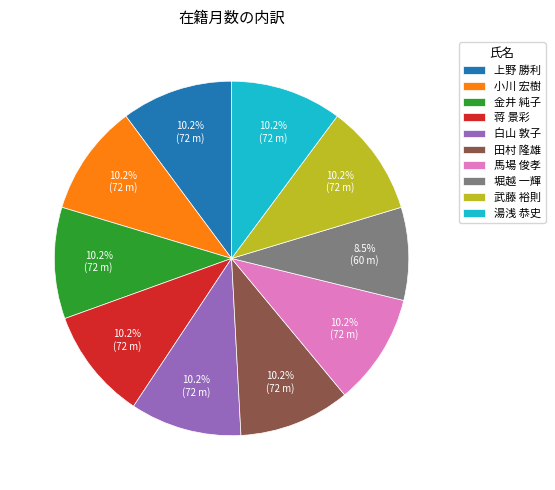

To the nearest percent, what portion does 湯浅 恭史 represent?

10%